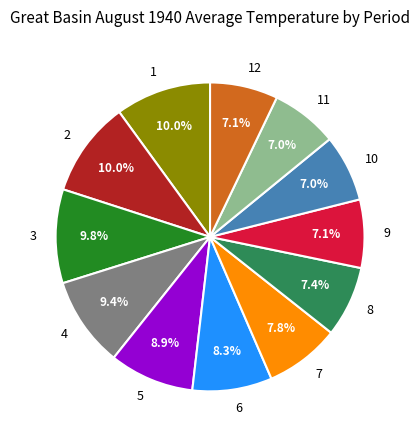

Between 9 and 4, which is larger?

4